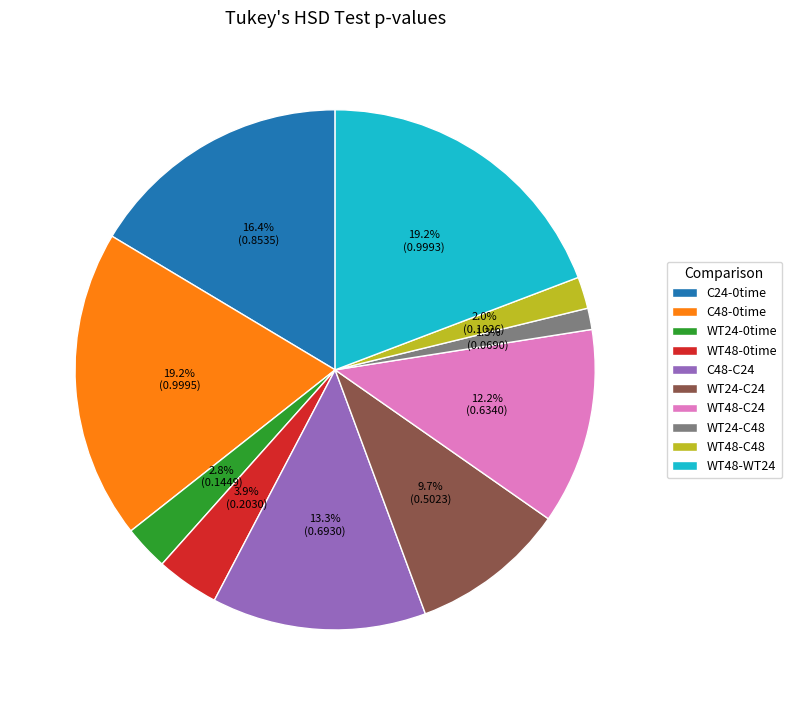

True or false: C48-C24 accounts for 13% of the total.

True